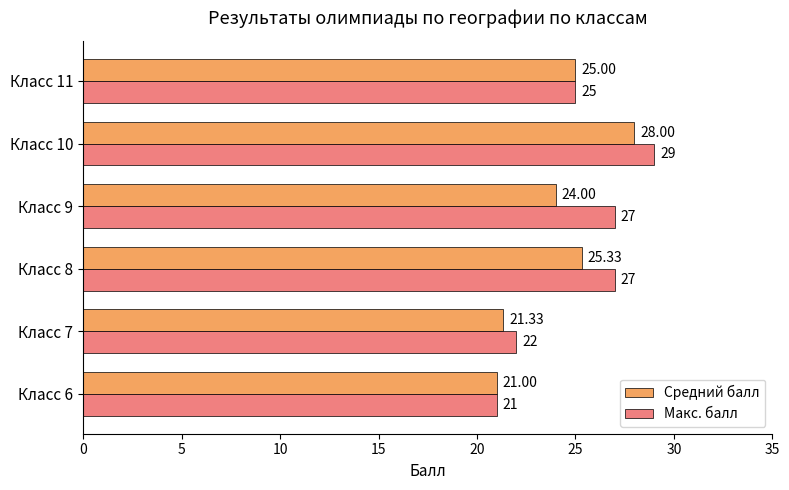

What is the sum of all Средний балл values?

144.7